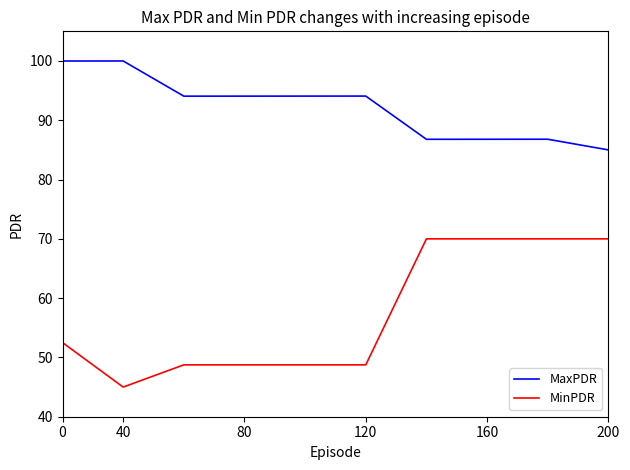

Which series has the widest spread of values?

MinPDR